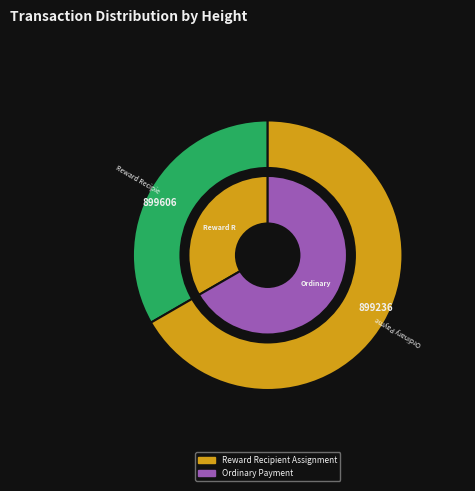

Does 899606 represent more than half of the total?

No